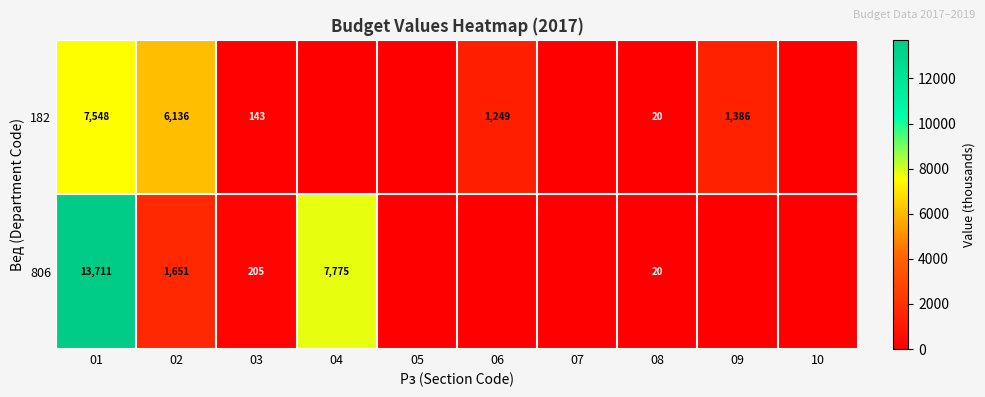

What is the total value across all series at 01?

21259